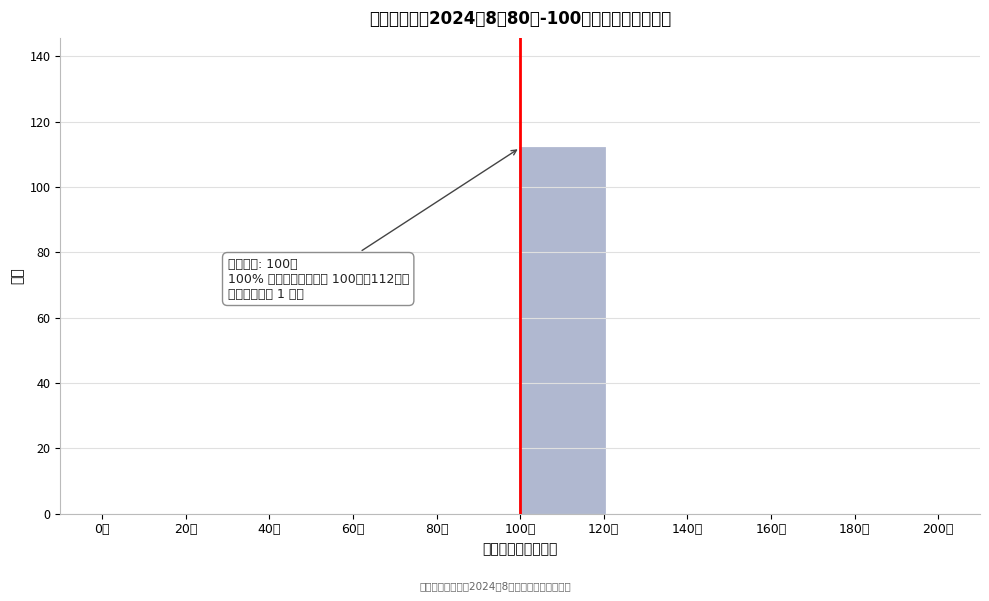

Which range on the x-axis has the tallest bar?

100 to 120